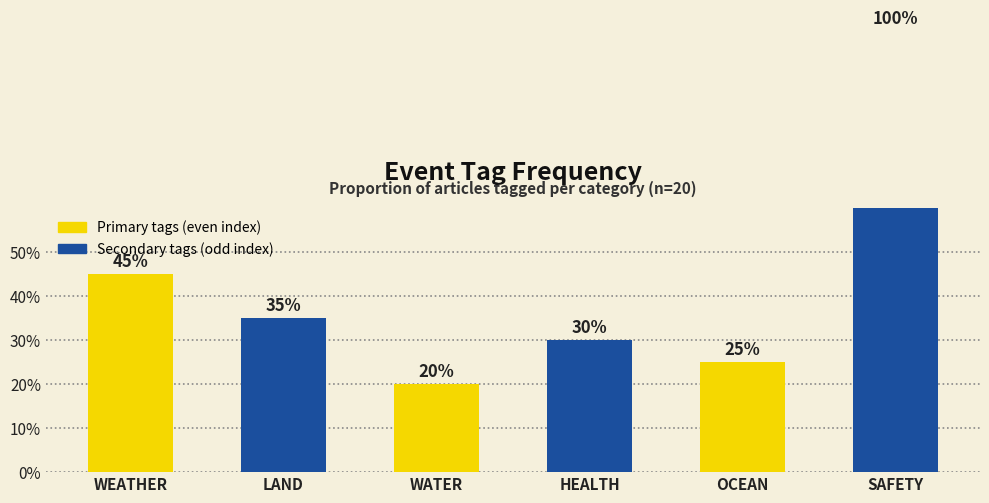

Which category has the lowest value across all series?

WATER